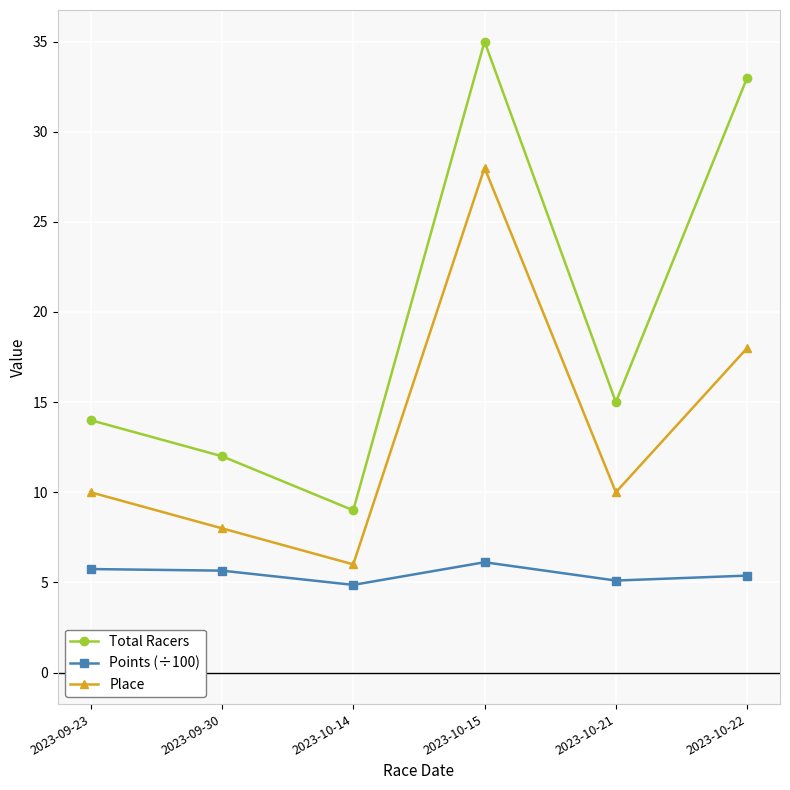

What is the difference between the highest and lowest values at 2023-10-21?

9.9